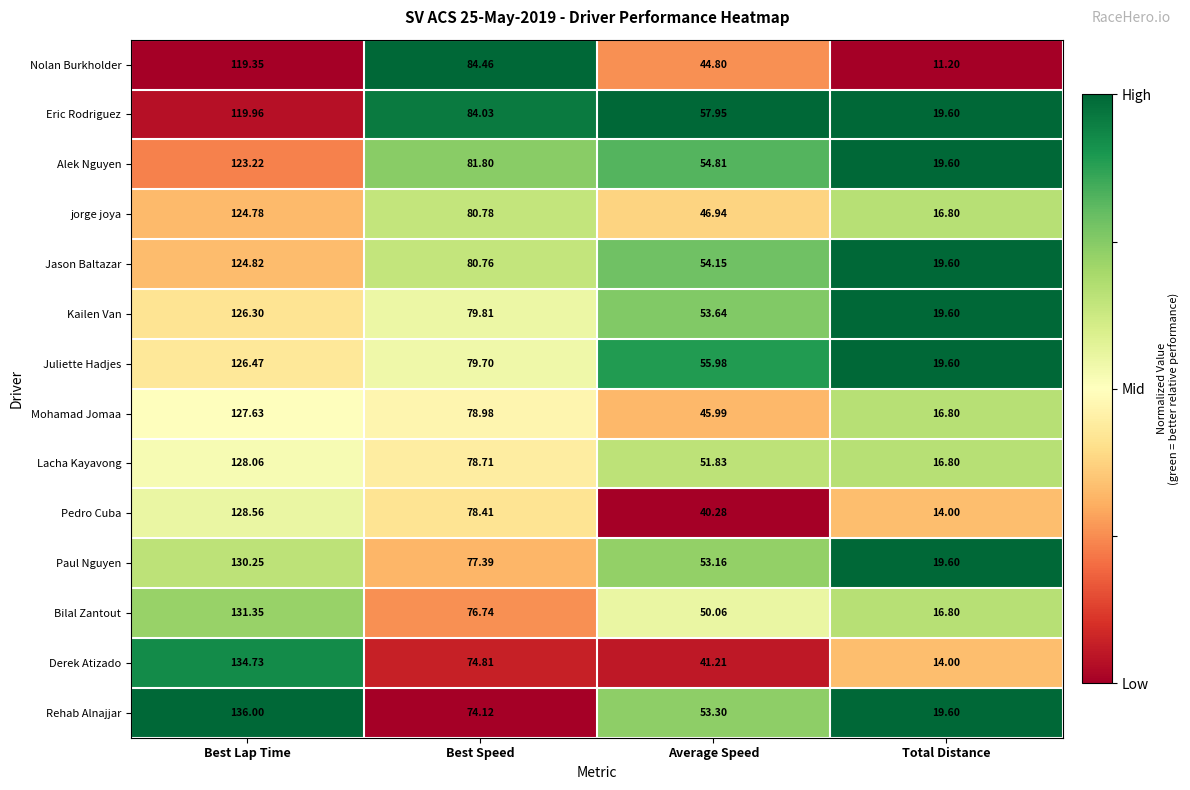

List the series in order of their peak value, highest first.

Rehab Alnajjar, Derek Atizado, Bilal Zantout, Paul Nguyen, Pedro Cuba, Lacha Kayavong, Mohamad Jomaa, Juliette Hadjes, Kailen Van, Jason Baltazar, jorge joya, Alek Nguyen, Eric Rodriguez, Nolan Burkholder